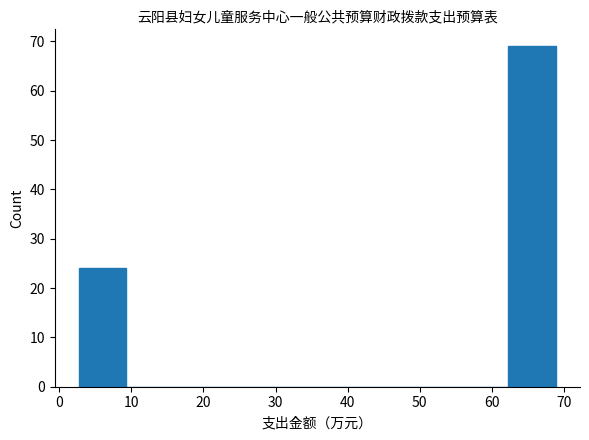

Over which range of the x-axis is the bar tallest?

62 to 69